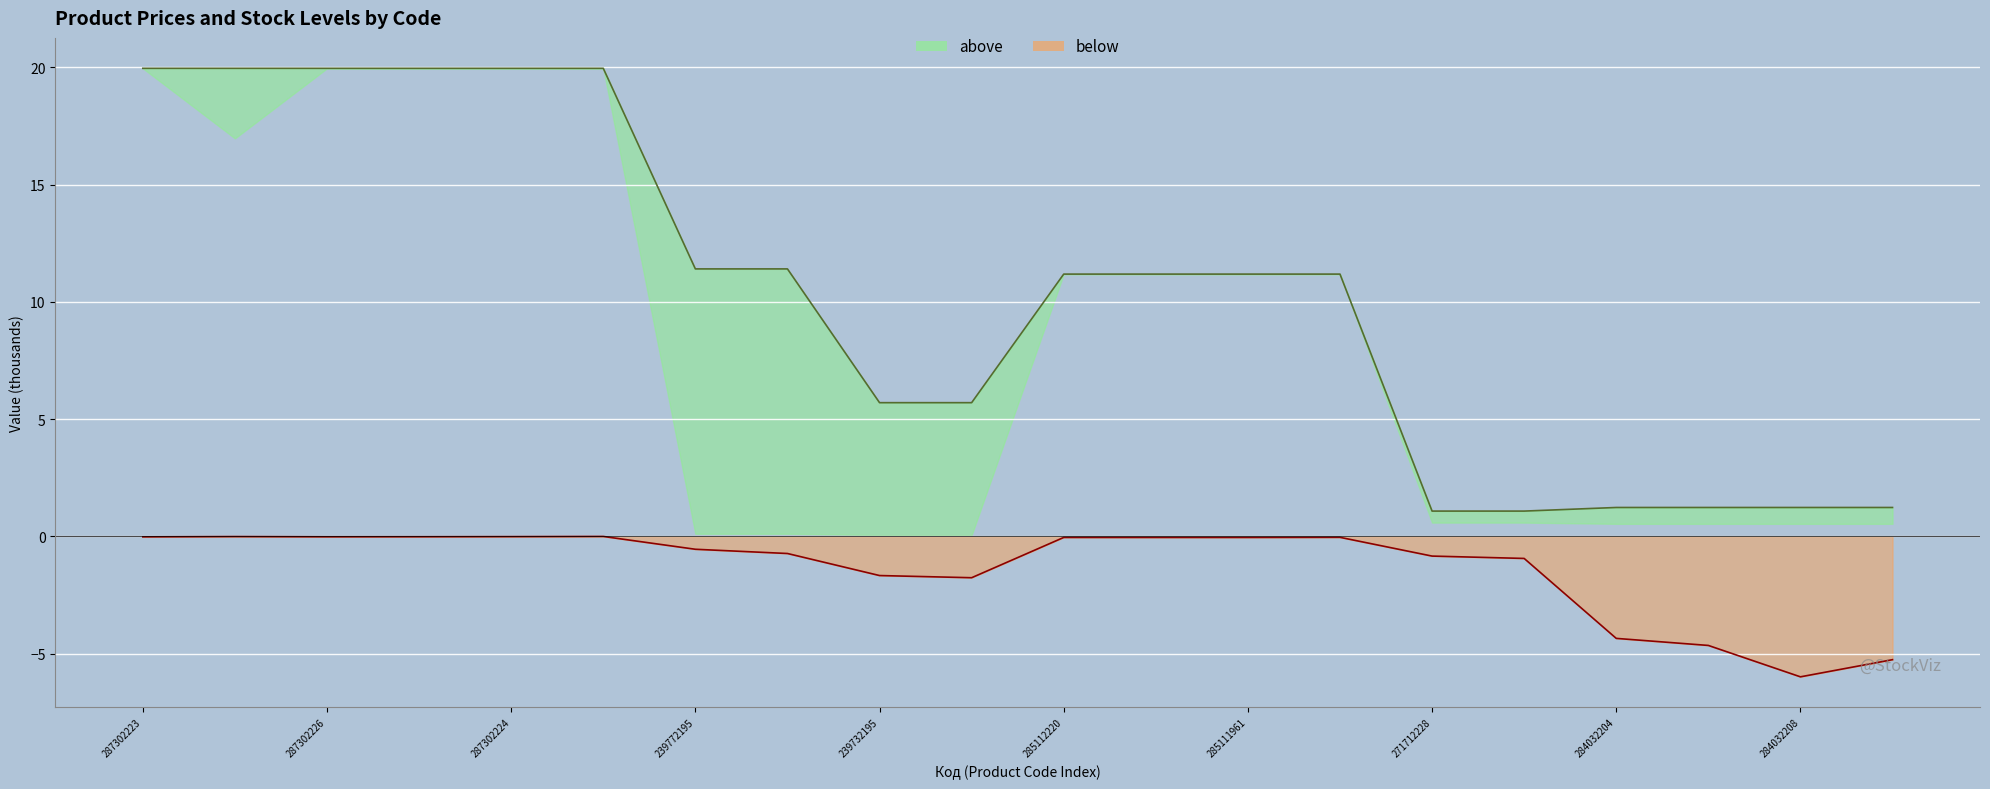

What position from the right is 285112220?

10